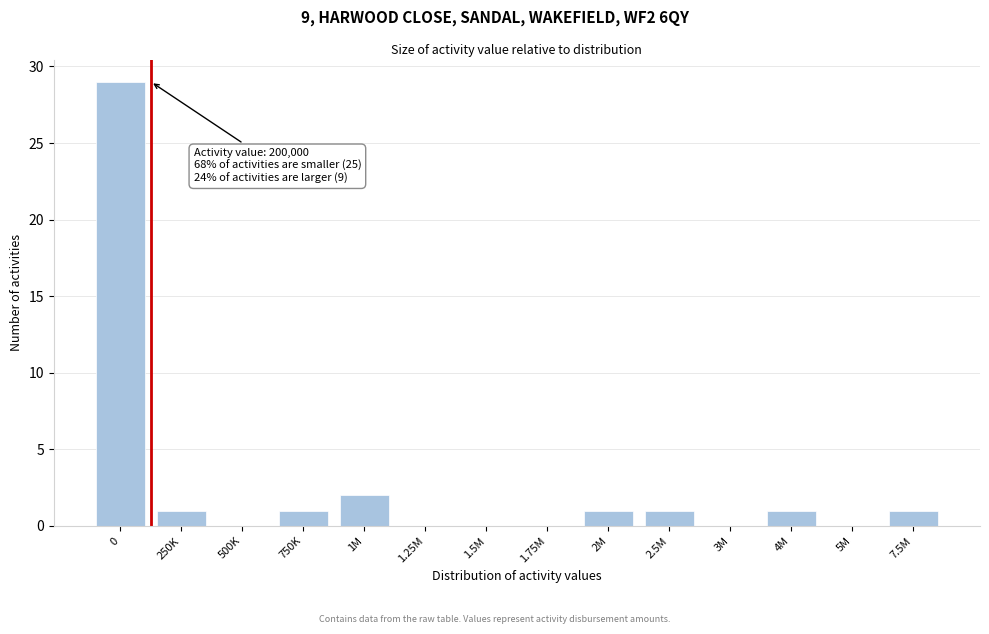

Reading left to right, extract all data points from this chart.

0=29	250K=1	500K=0	750K=1	1M=2	1.25M=0	1.5M=0	1.75M=0	2M=1	2.5M=1	3M=0	4M=1	5M=0	7.5M=1